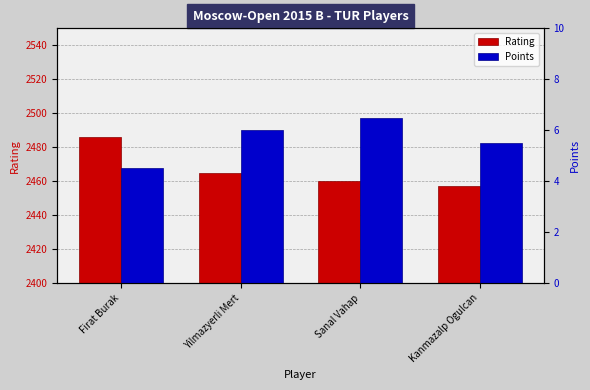

What is the difference between the maximum and minimum values in the Rating series?

29.0